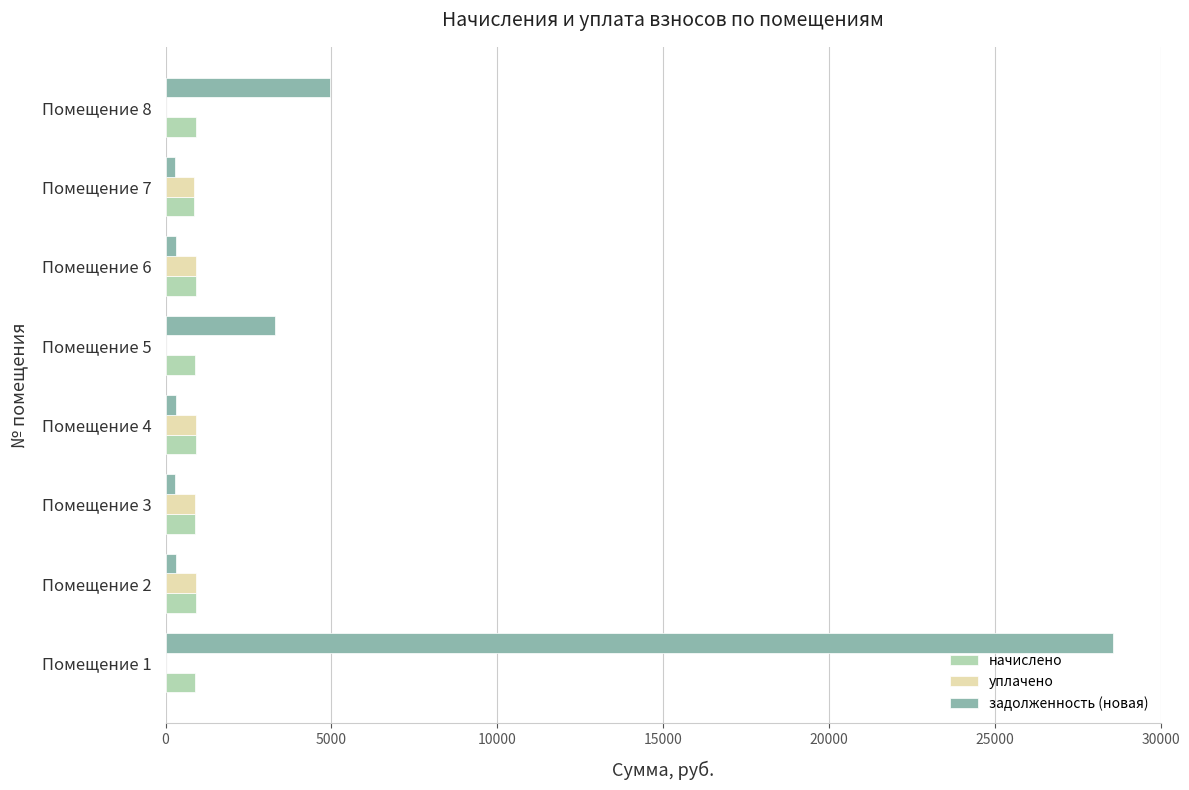

Which series has the largest total across all categories?

задолженность (новая)